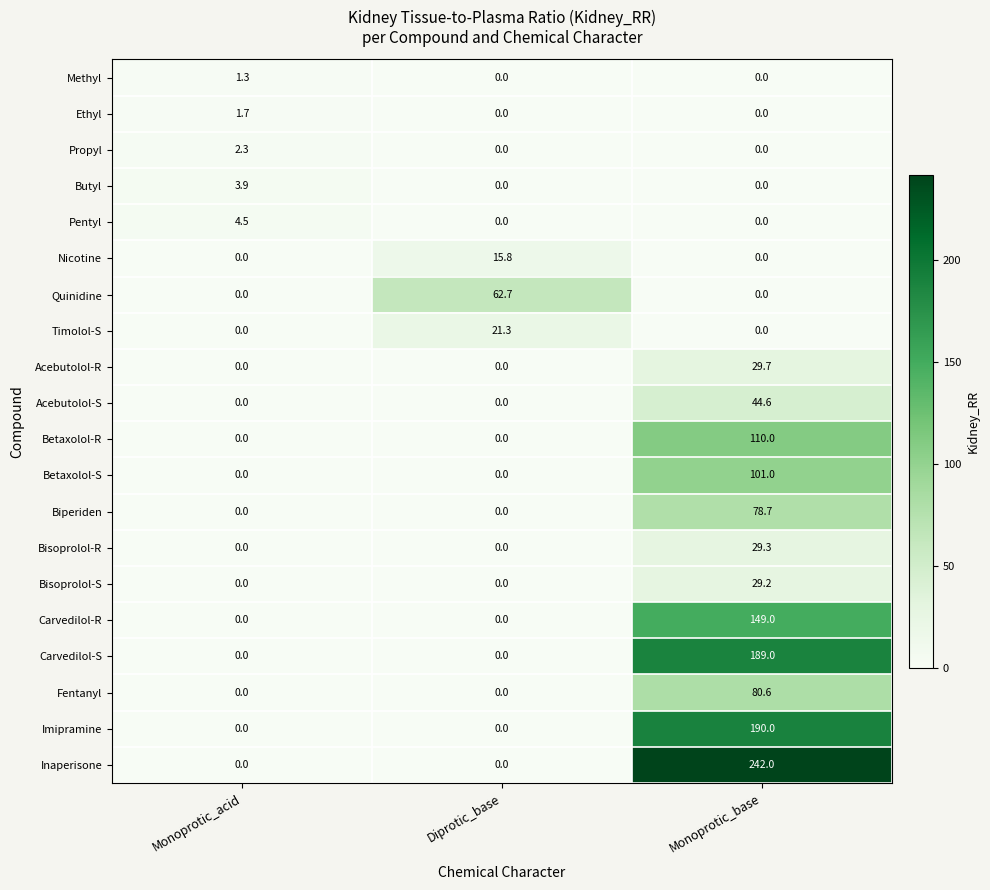

The value of Biperiden at Monoprotic_acid is 35.4. True or false?

False